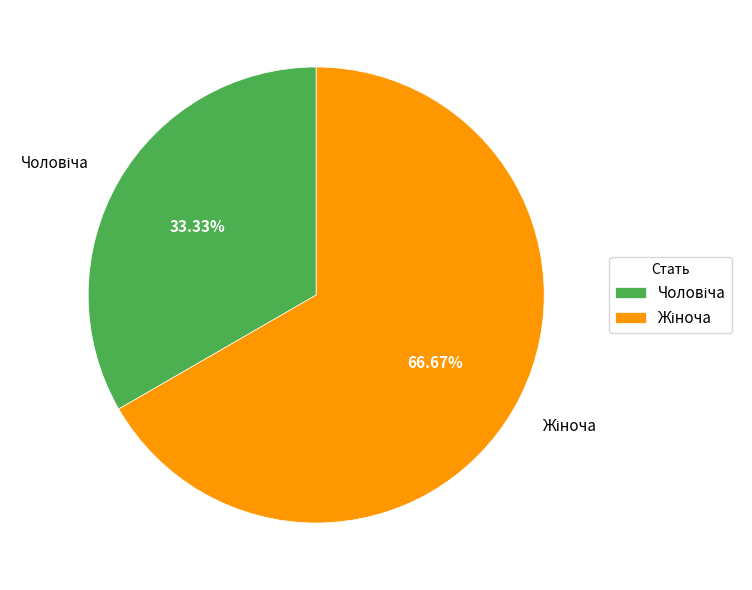

How many slices are in this pie chart?

2